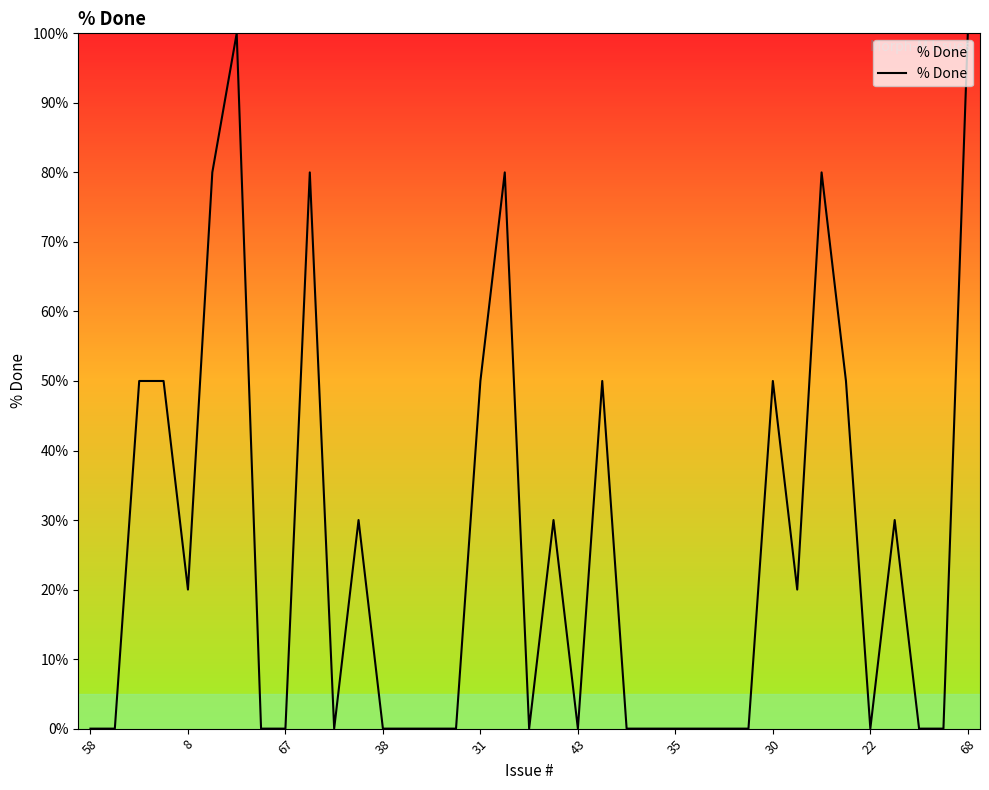

What is the maximum value shown in the chart?

100